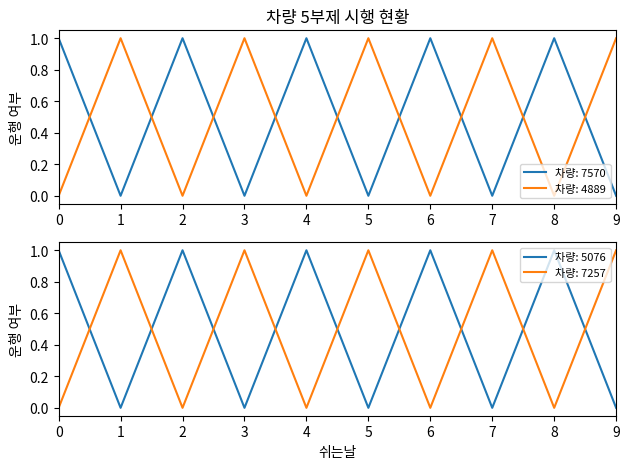

The value of 7257 at 9 is 1. True or false?

True